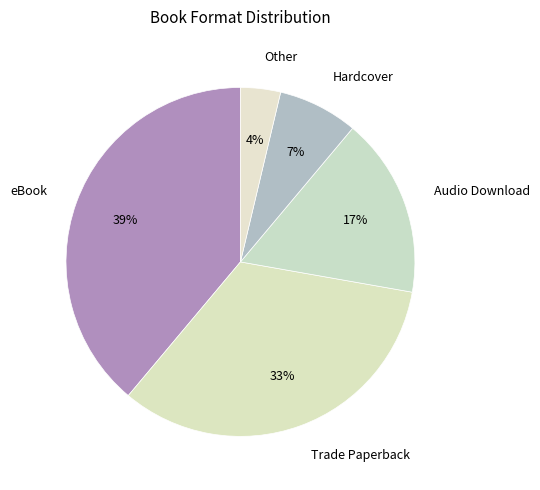

Which category has the biggest portion of the pie?

eBook